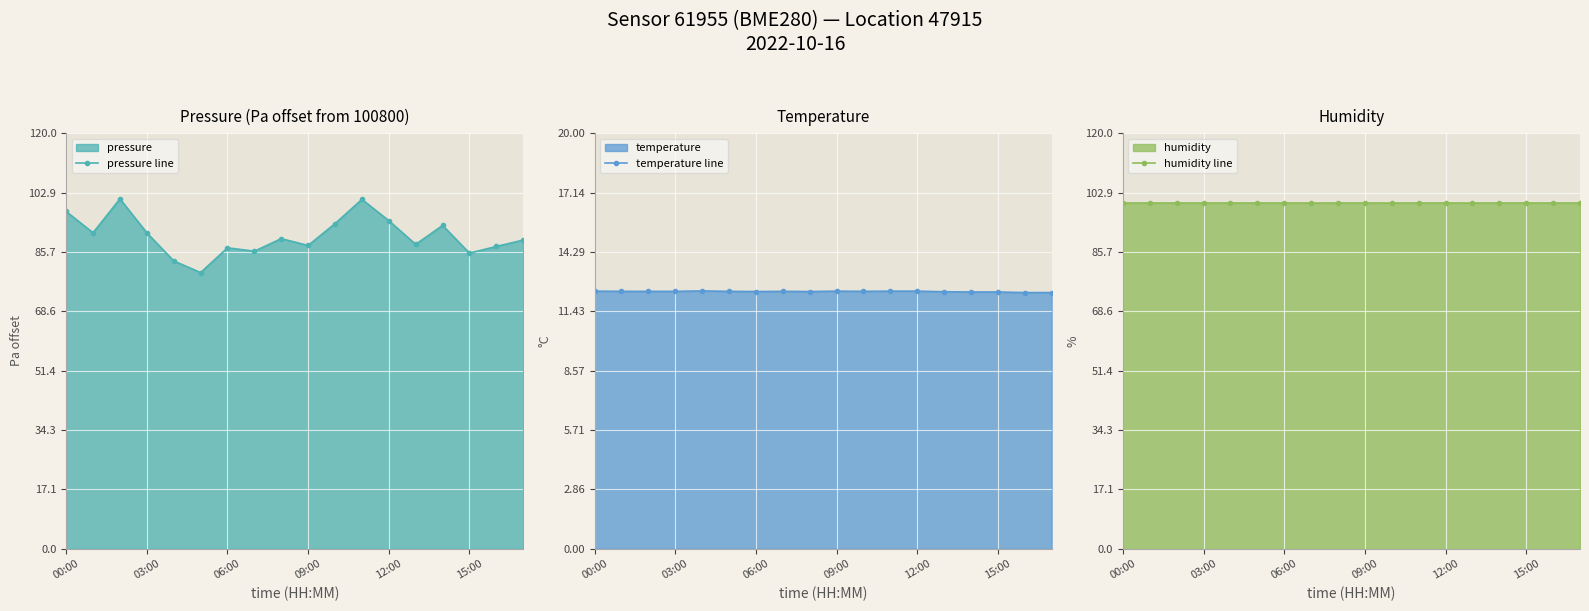

What is the lowest value of the pressure line series?

79.8